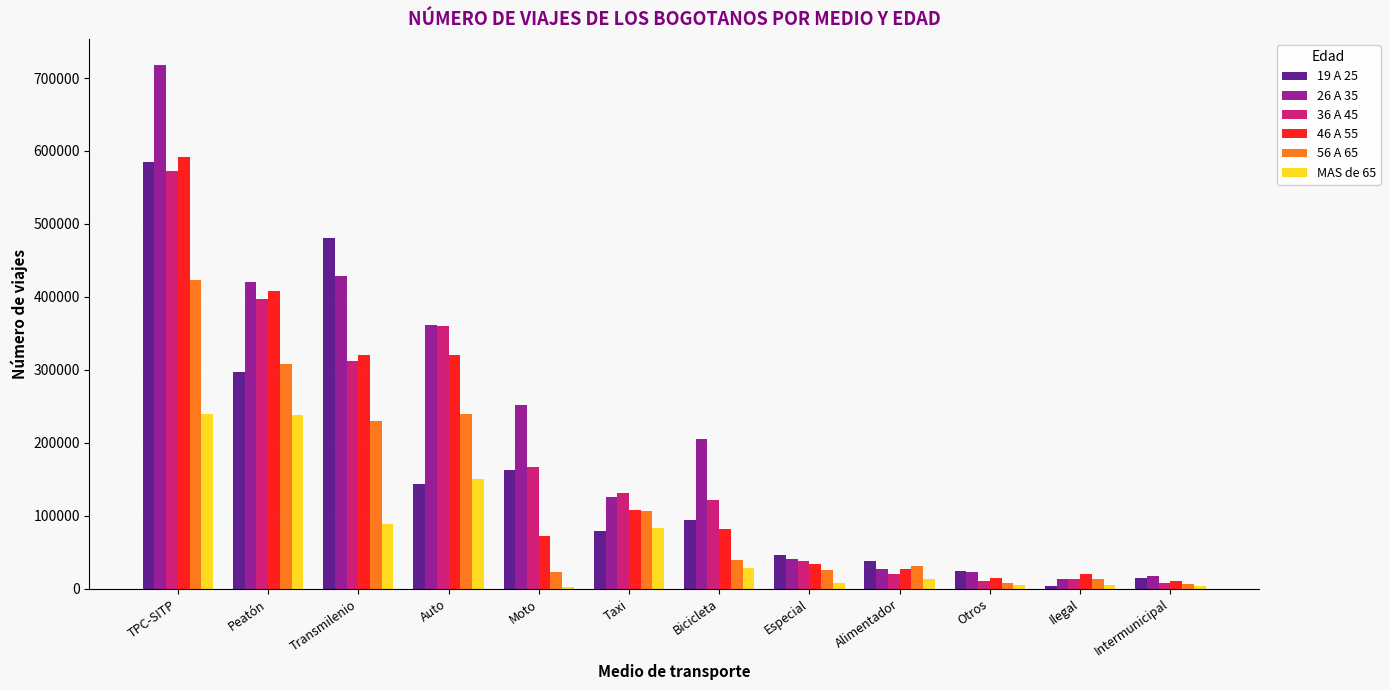

Is the value of 26 A 35 at Moto greater than the value of 19 A 25 at Bicicleta?

Yes